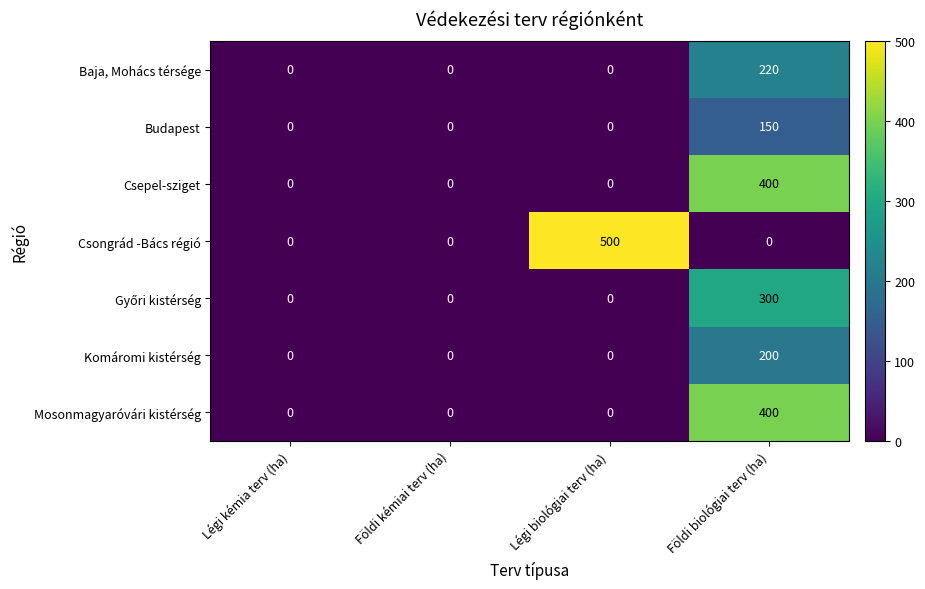

Which category has the highest value in the Budapest series?

Földi biológiai terv (ha)